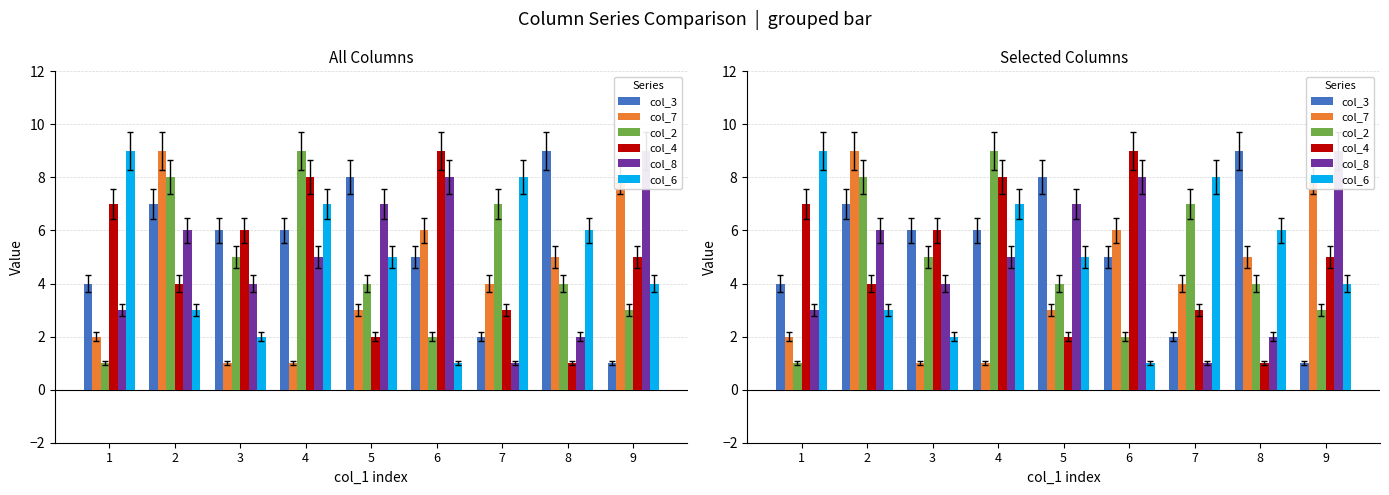

Which series has the largest range (max minus min)?

col_3